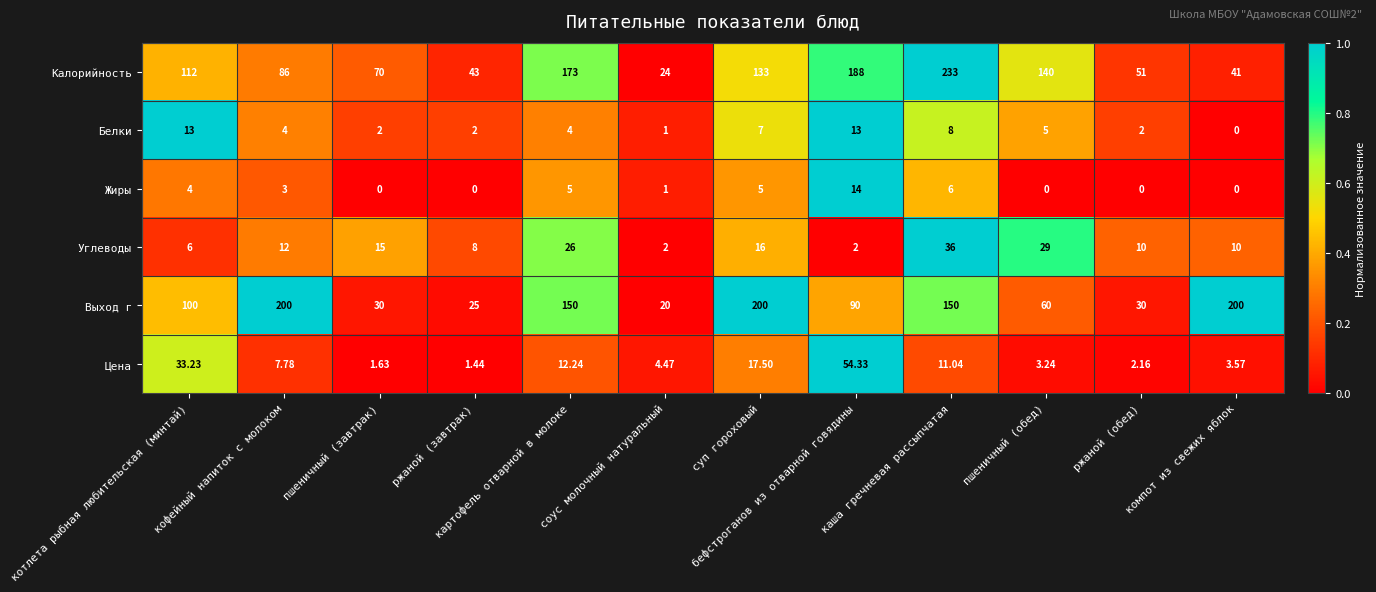

Is the value of Цена at кофейный напиток с молоком greater than the value of Белки at картофель отварной в молоке?

Yes